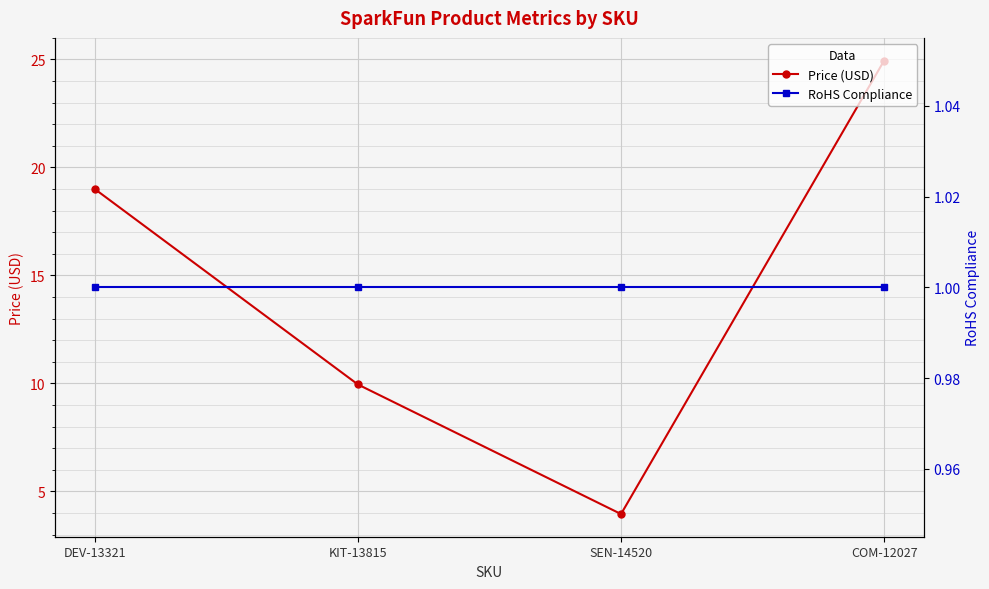

Reading left to right, list all the values displayed in this chart.

Price (USD): 19.0	9.9	4.0	24.9
RoHS Compliance: 1.0	1.0	1.0	1.0